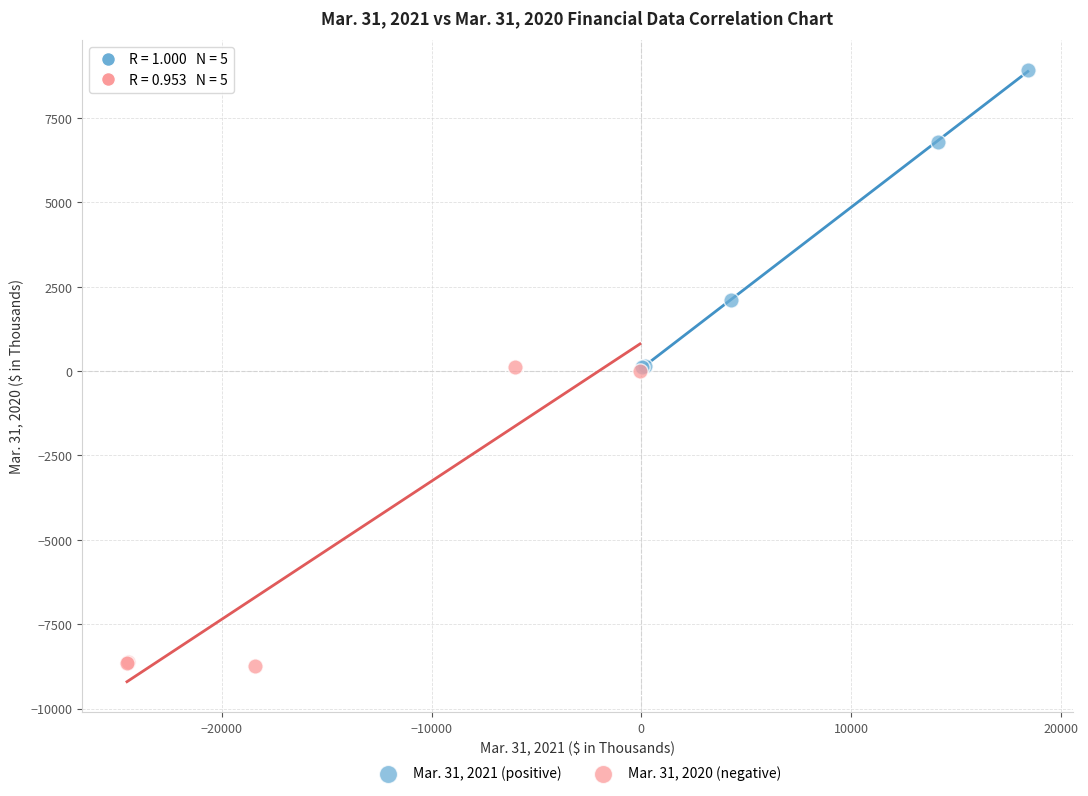

Which series contains the highest Y value?

Mar. 31, 2021 (positive)